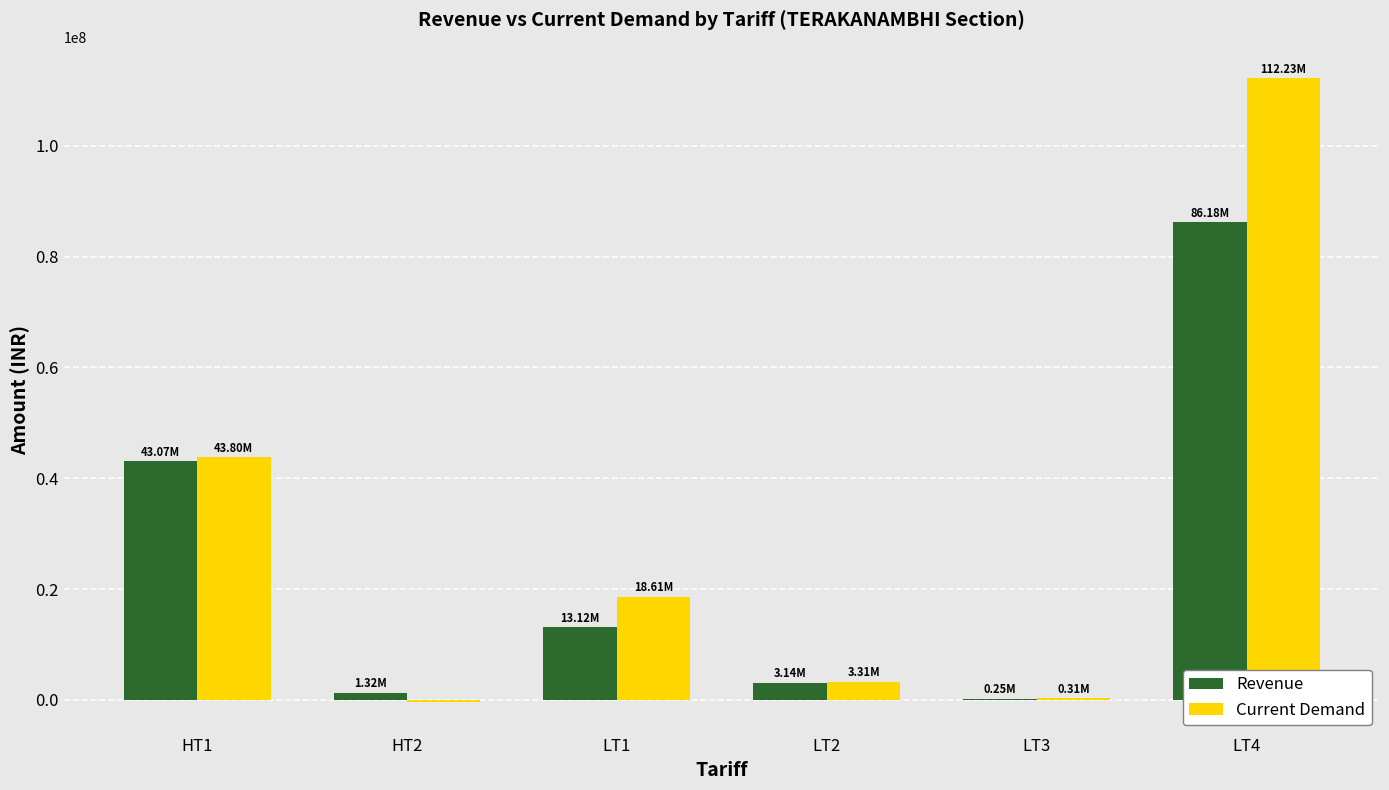

At which category is the sum across all series the highest?

LT4